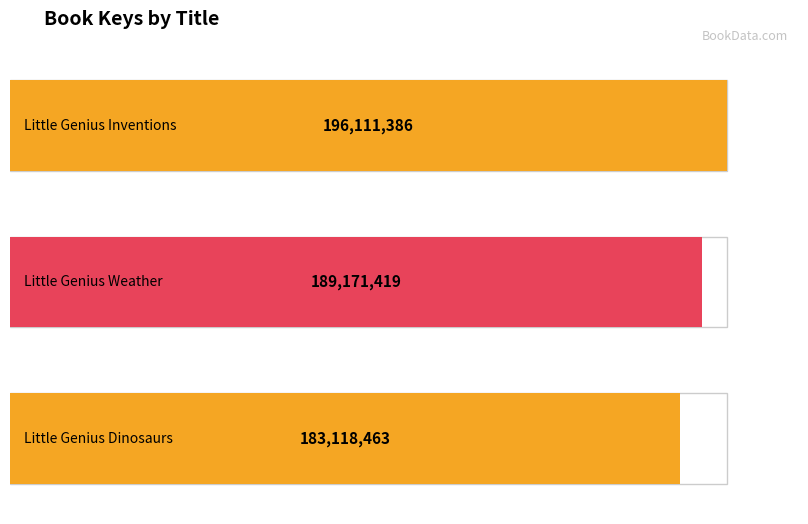

Which label corresponds to the largest value in the chart?

Little Genius Inventions